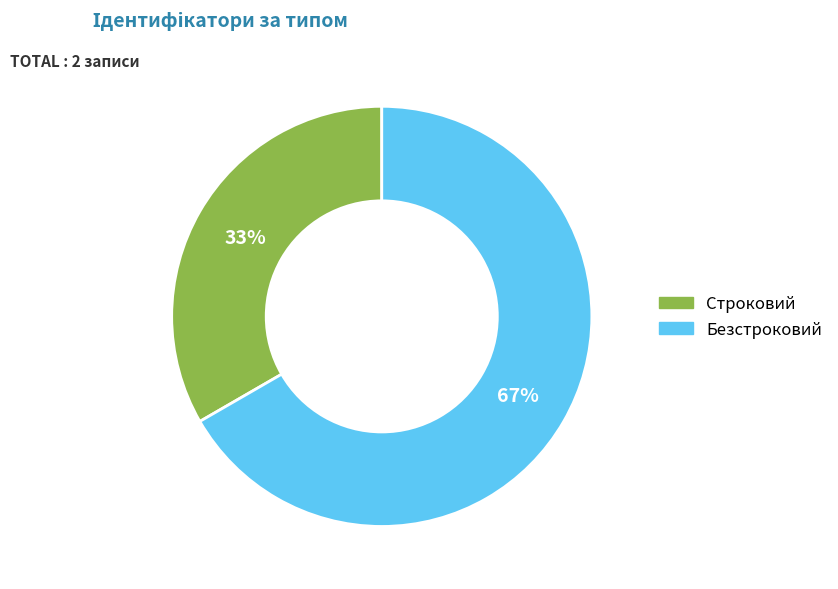

Between Строковий and Безстроковий, which is larger?

Безстроковий